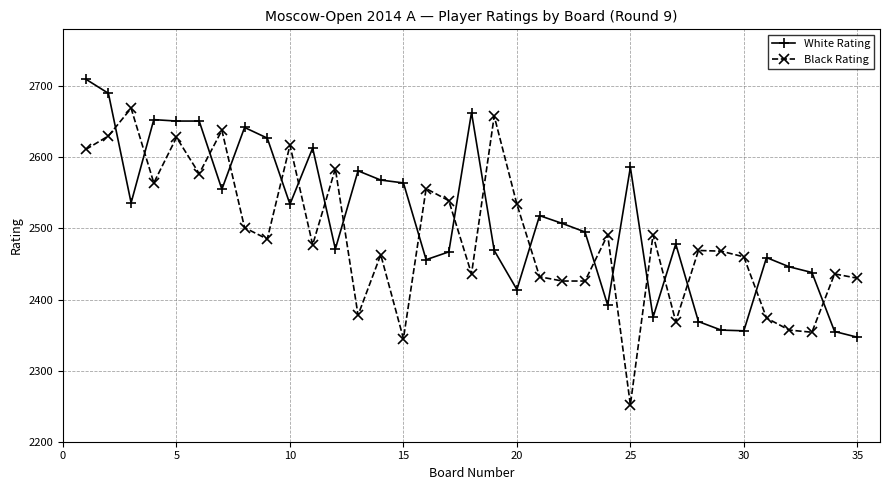

Which series has the largest range (max minus min)?

Black Rating